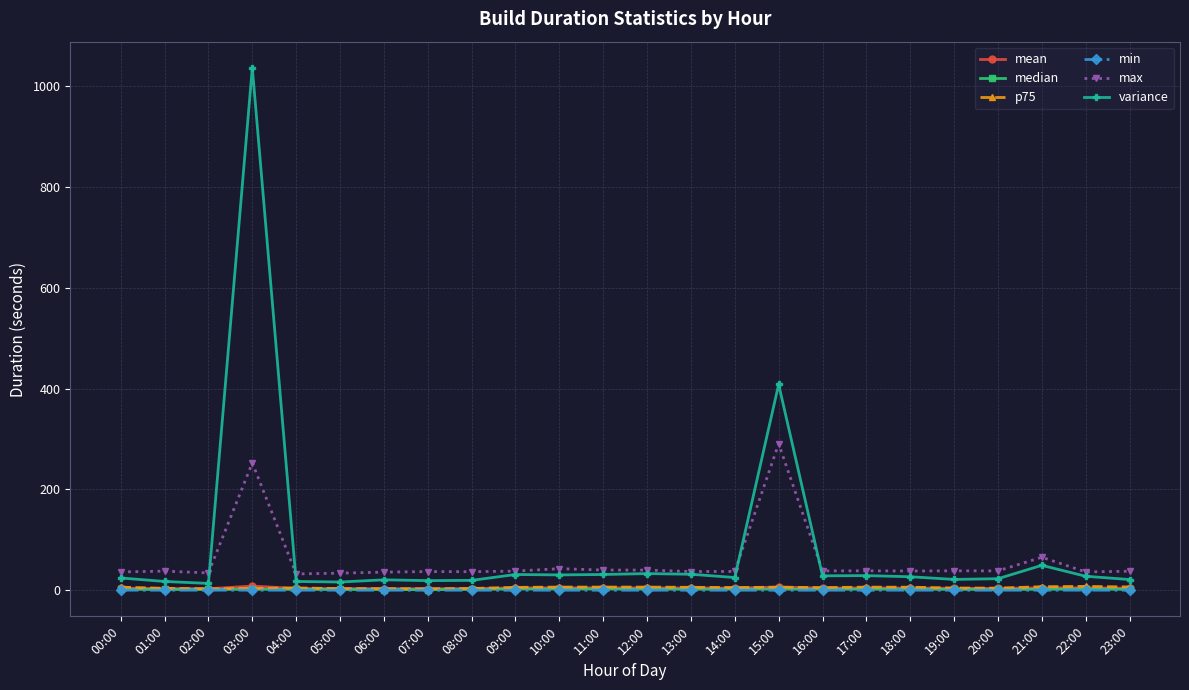

What is the label of the 4th point from the left?

03:00